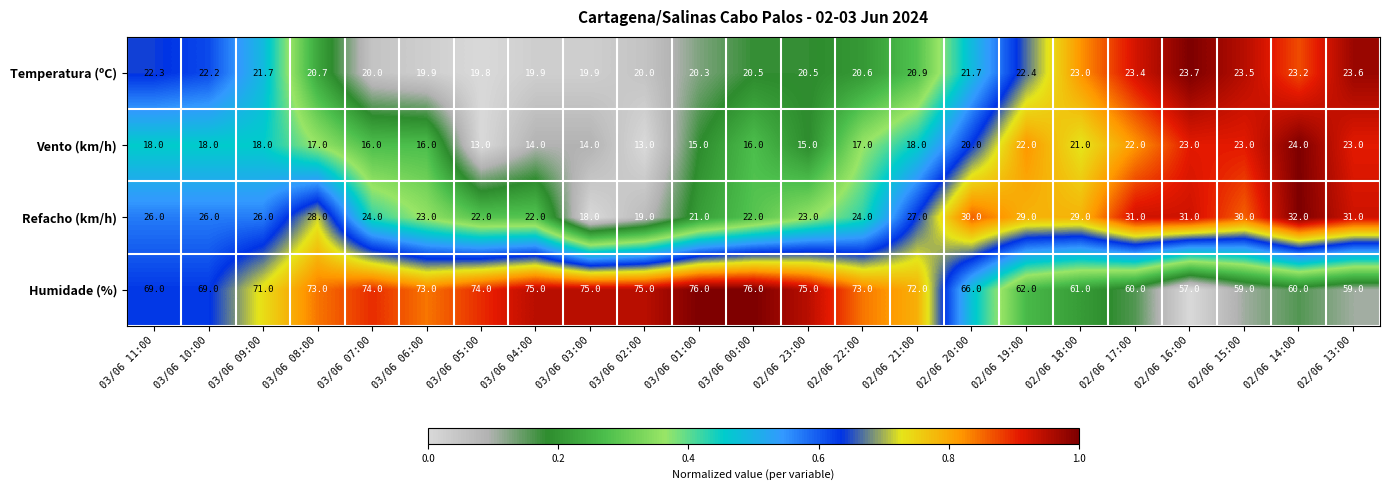

Is it true that Vento (km/h) equals 8.7 at 03/06 01:00?

False